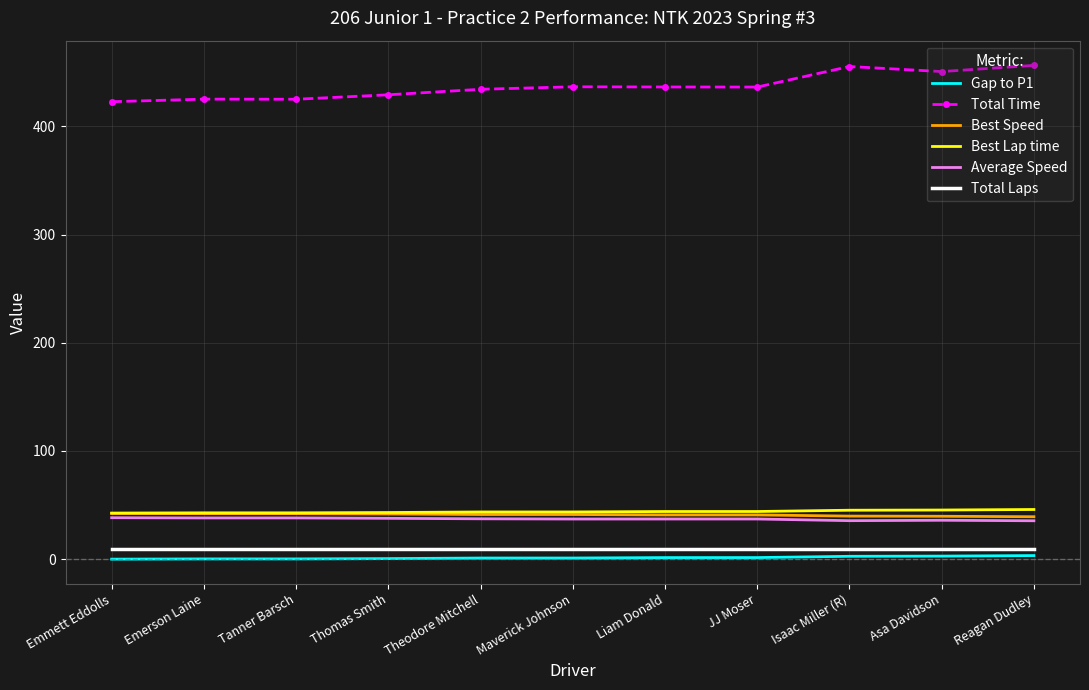

How many categories are shown in the chart?

11